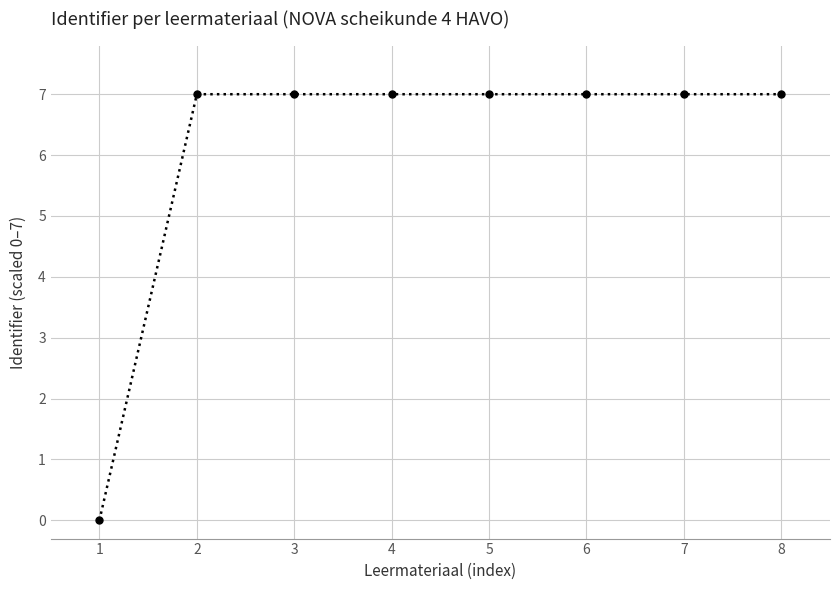

What is the value of the 7th point from the left?

7.0